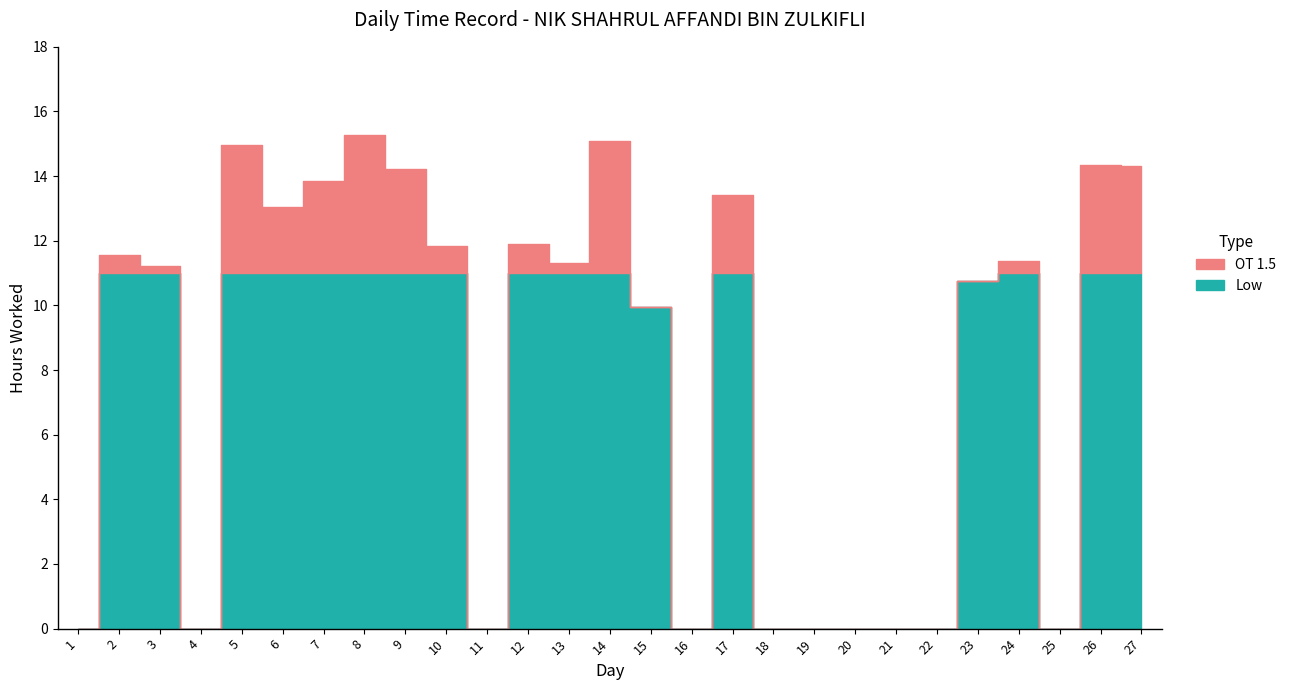

Which has a higher value, 7 or 4?

7